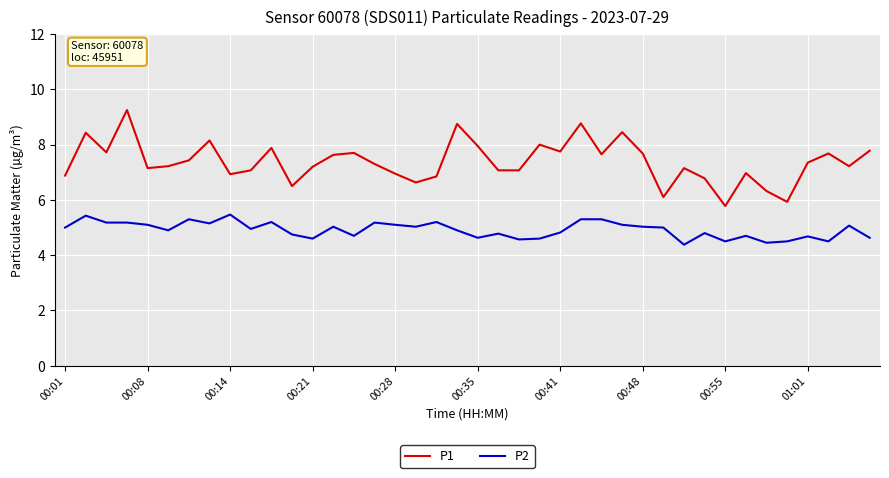

What is the highest value of the P2 series?

5.5